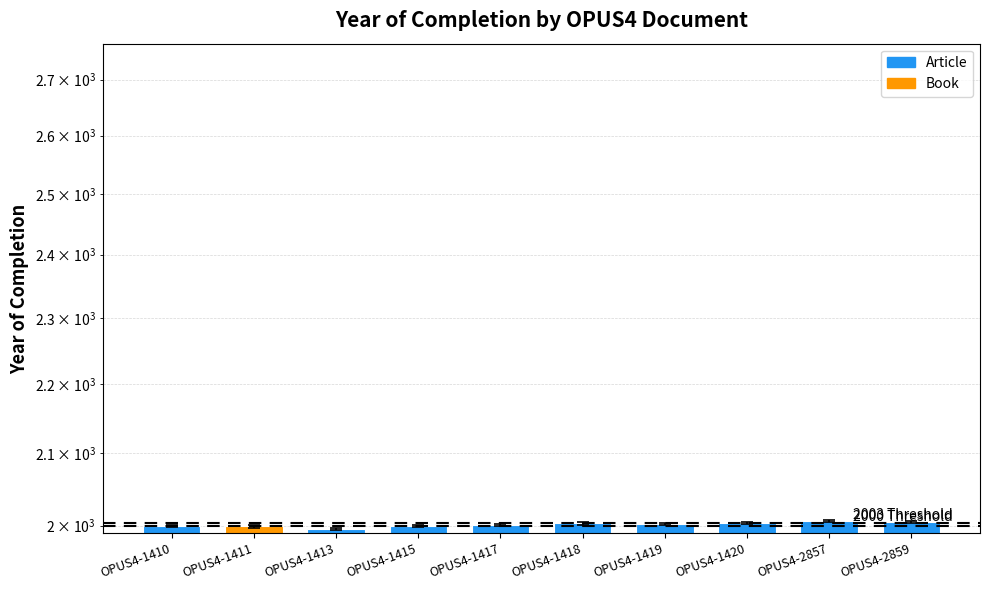

Does the chart contain stacked bars?

No